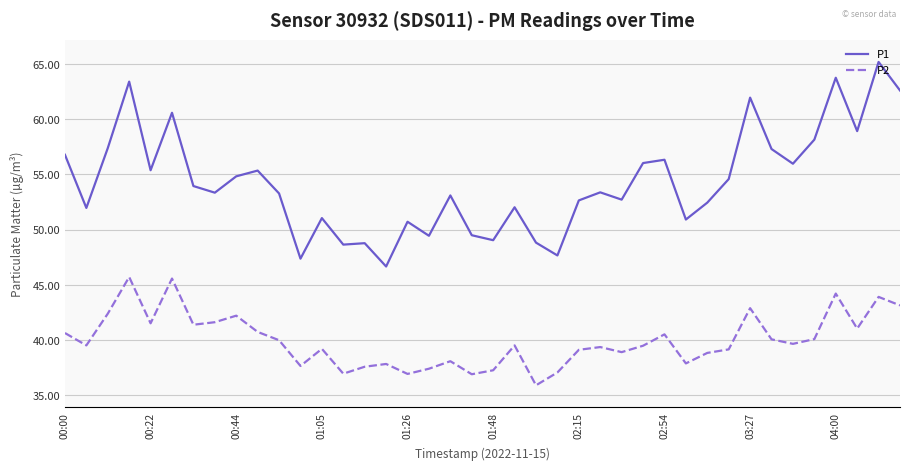

Rank the series by their maximum value, from lowest to highest.

P2, P1